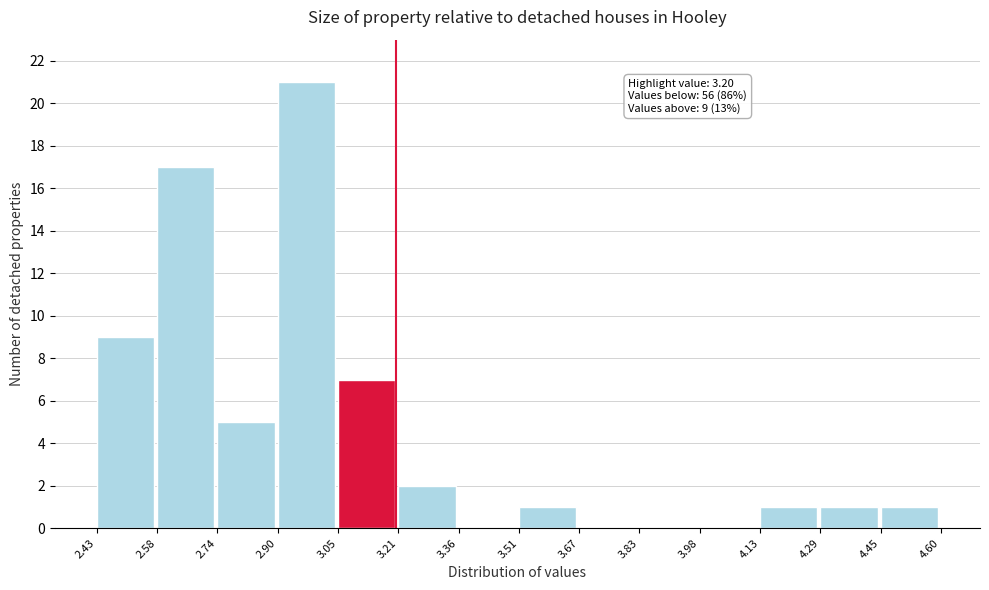

Over which range of the x-axis is the bar tallest?

2.90 to 3.05